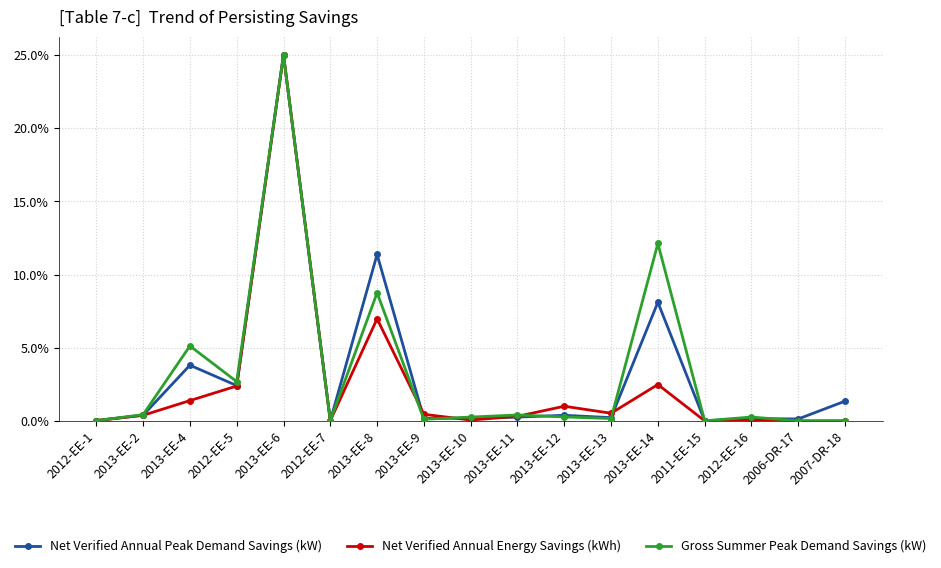

Between 2012-EE-5 and 2013-EE-8, which series saw the biggest shift?

Net Verified Annual Peak Demand Savings (kW)